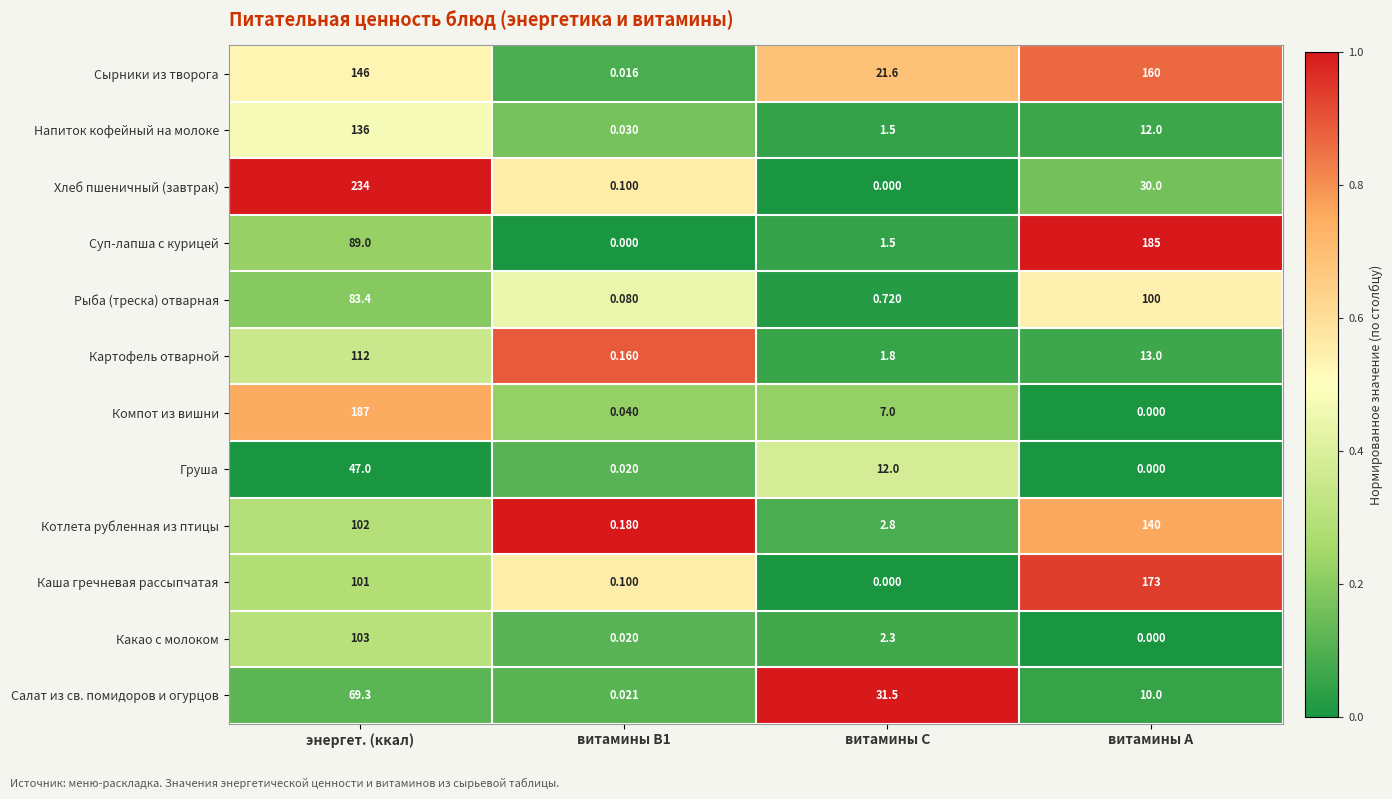

Between витамины В1 and витамины А, which series saw the biggest shift?

Суп-лапша с курицей